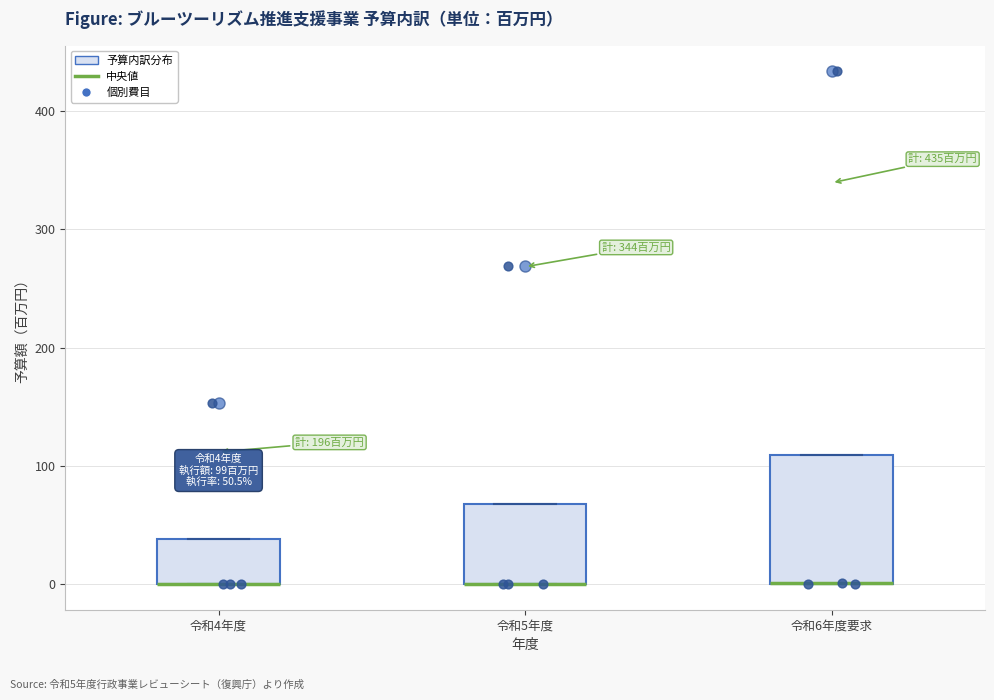

Which box is the tallest, from its lower edge to its upper edge?

令和6年度要求